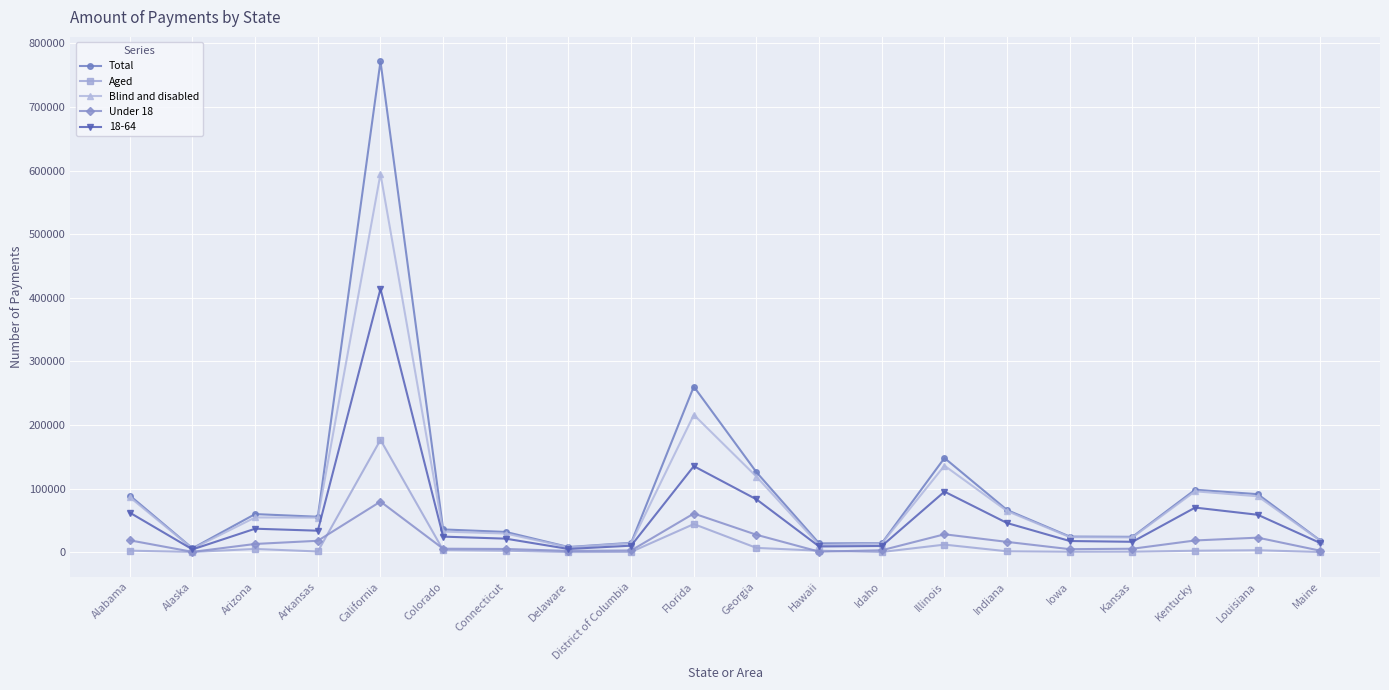

What is the spread (max minus min) of values at Kansas?

23379